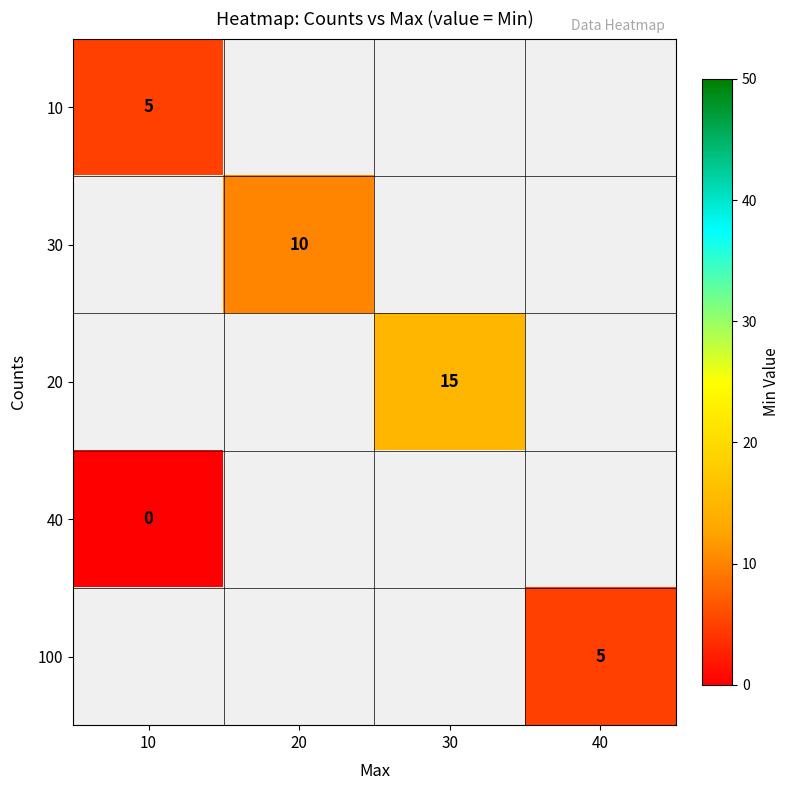

True or false: 100 has a value of 5 at 40.

True